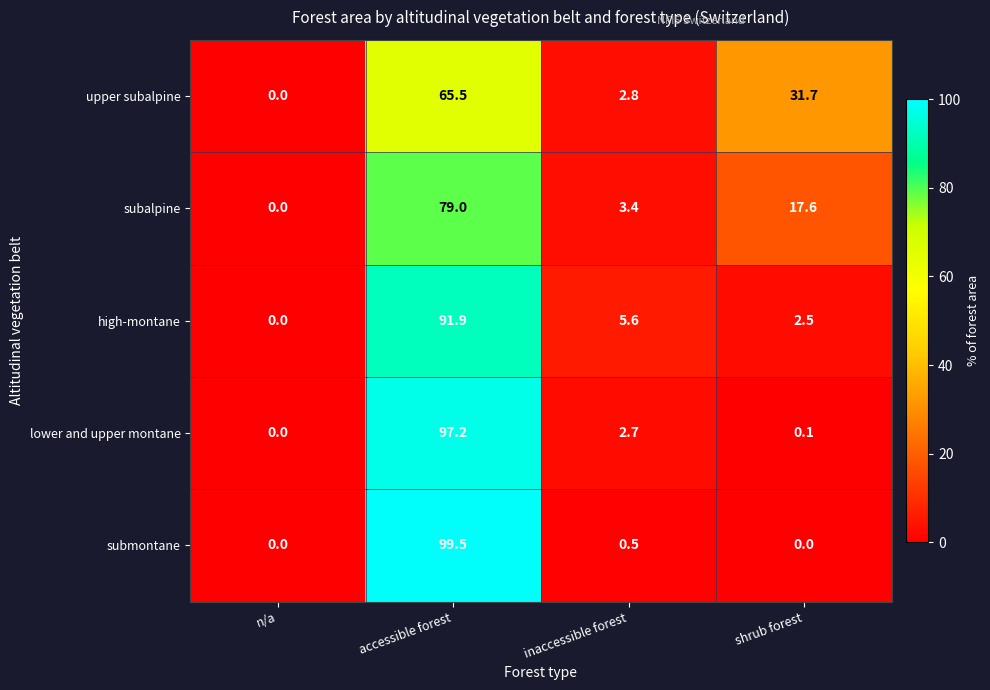

Reading left to right, transcribe all the data shown in this chart.

upper subalpine: 0.0	65.5	2.8	31.7
subalpine: 0.0	79.0	3.4	17.6
high-montane: 0.0	91.9	5.6	2.5
lower and upper montane: 0.0	97.2	2.7	0.1
submontane: 0.0	99.5	0.5	0.0